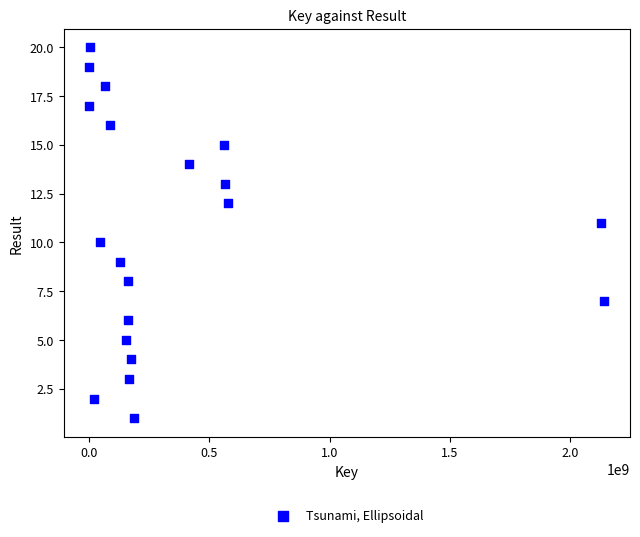

What is the range of X values (max minus min)?

2139723645